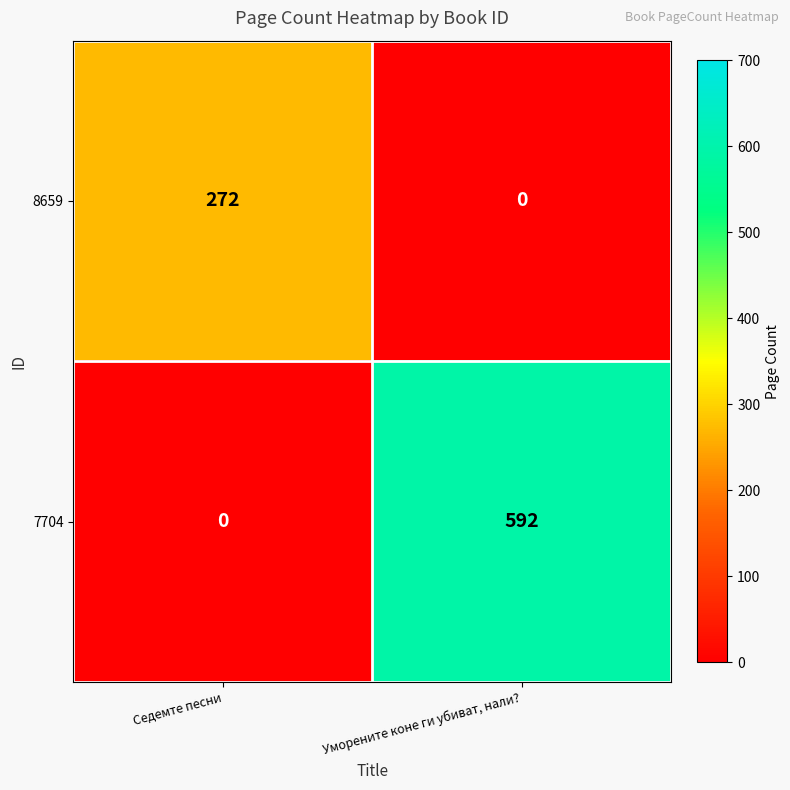

At which label does 7704 reach its minimum?

Седемте песни